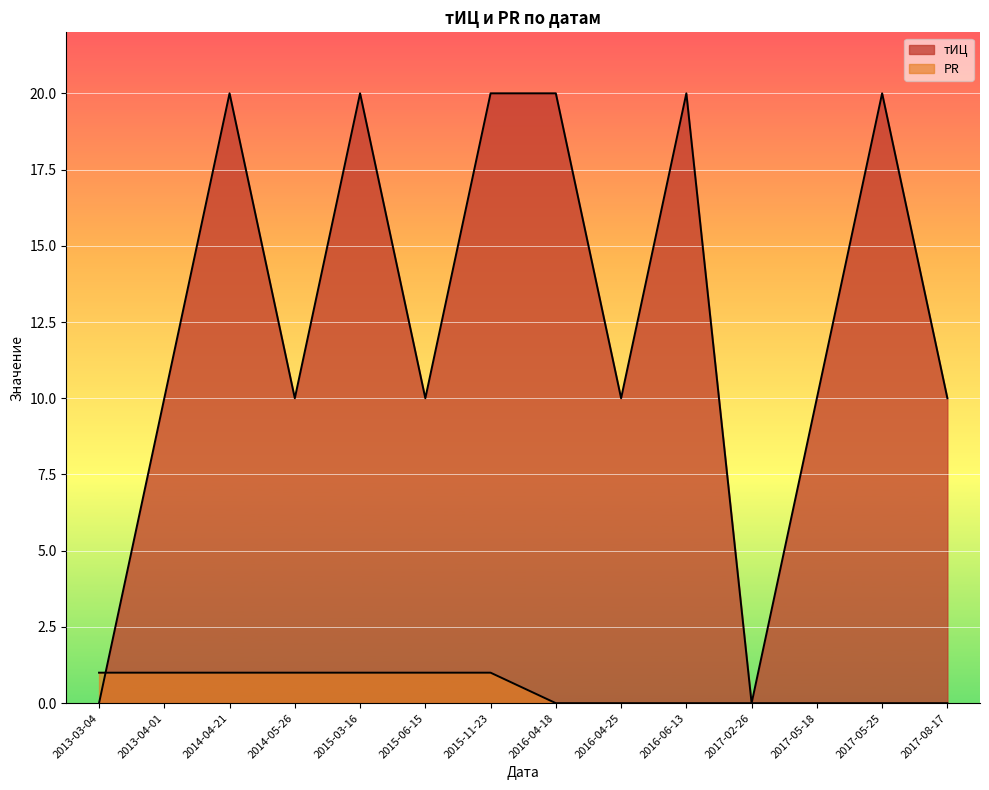

Which series has the largest total across all categories?

тИЦ